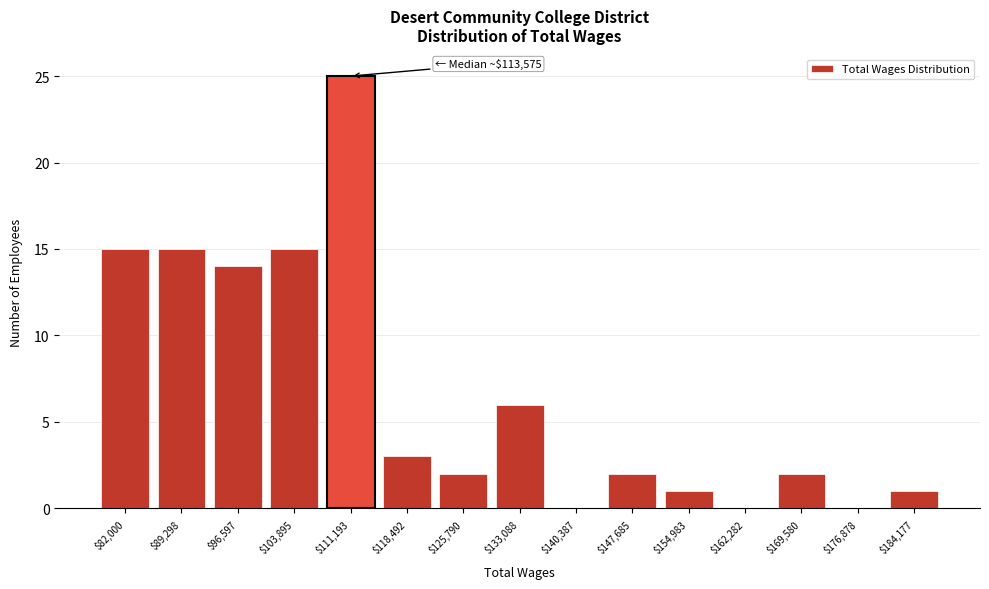

What is the sum of all values?

101